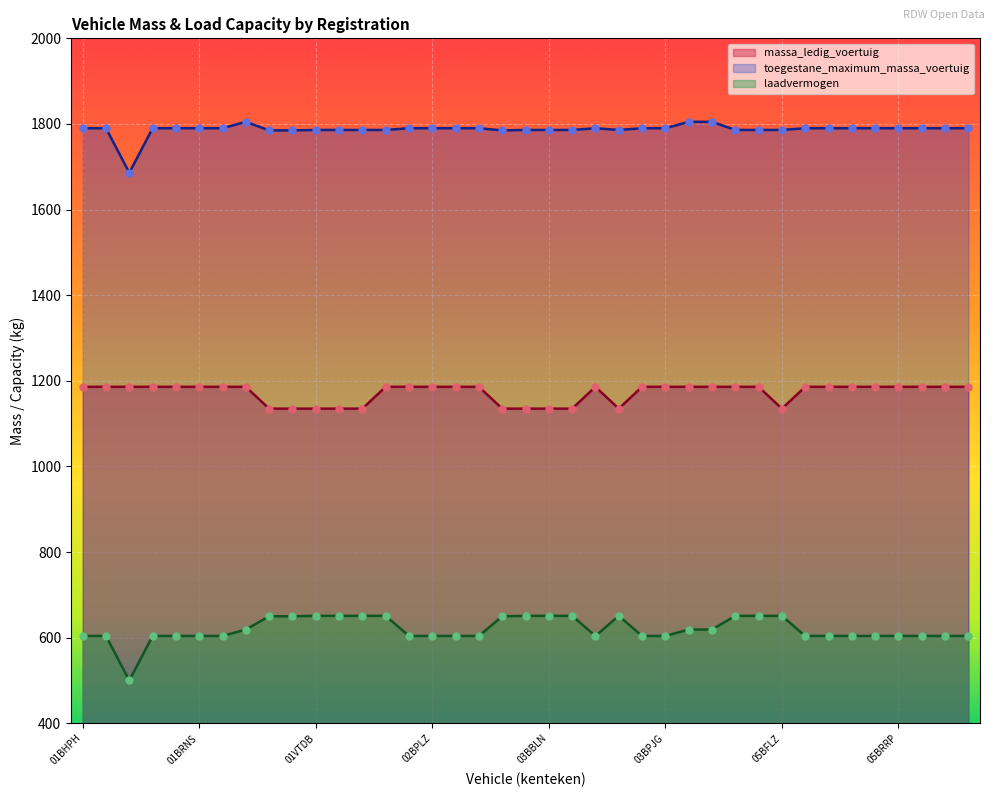

What is the total value across all series at 03BLSX?

3580